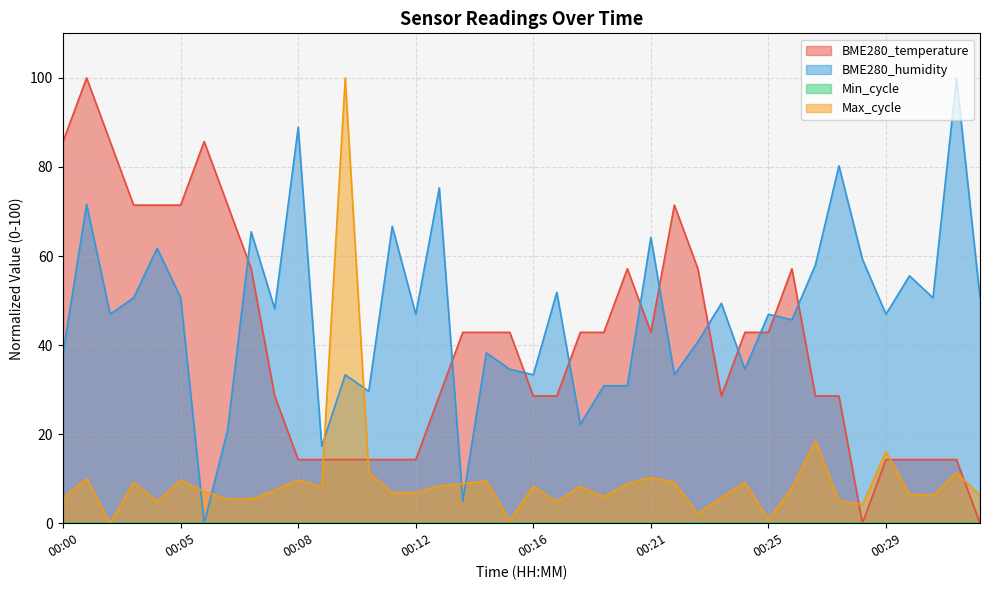

How many times do Max_cycle and BME280_humidity cross each other?

6